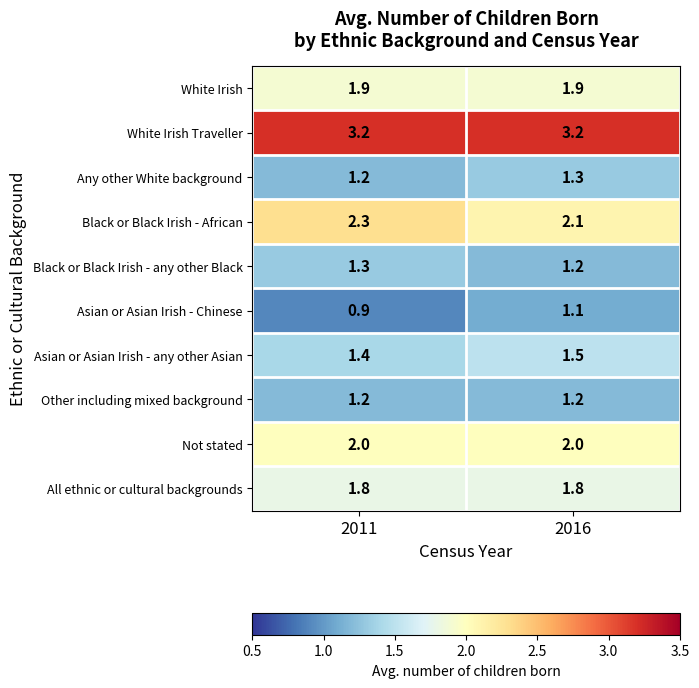

At how many categories does at least one series exceed 2?

2